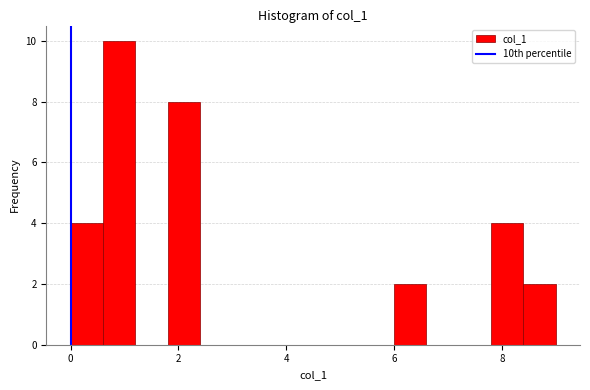

Around what value on the x-axis is the tallest bar? Give the approximate position of its centre, as read against the axis.

1.0